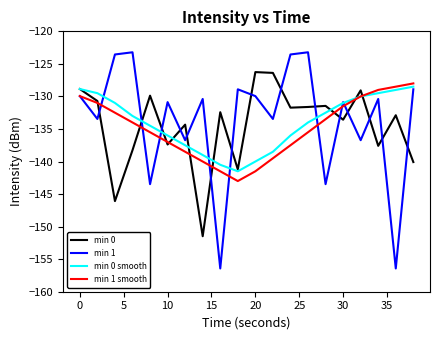

What is the maximum value for min 1 smooth?

-128.0